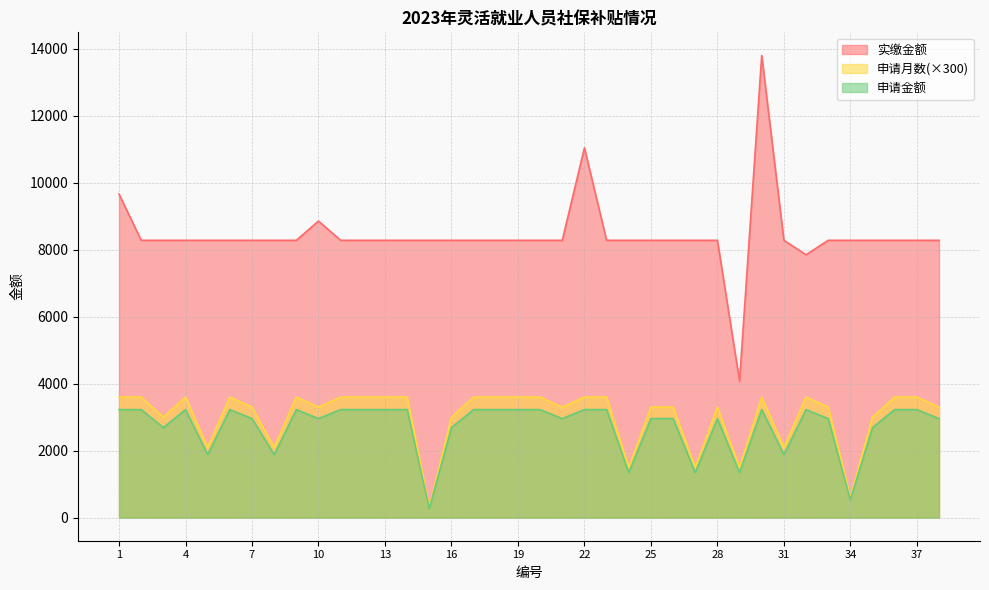

List the labels in order of 申请金额 value, largest first.

1, 2, 4, 6, 9, 11, 12, 13, 14, 17, 18, 19, 20, 22, 23, 30, 32, 36, 37, 7, 10, 21, 25, 26, 28, 33, 38, 3, 16, 35, 5, 8, 31, 24, 27, 29, 34, 15